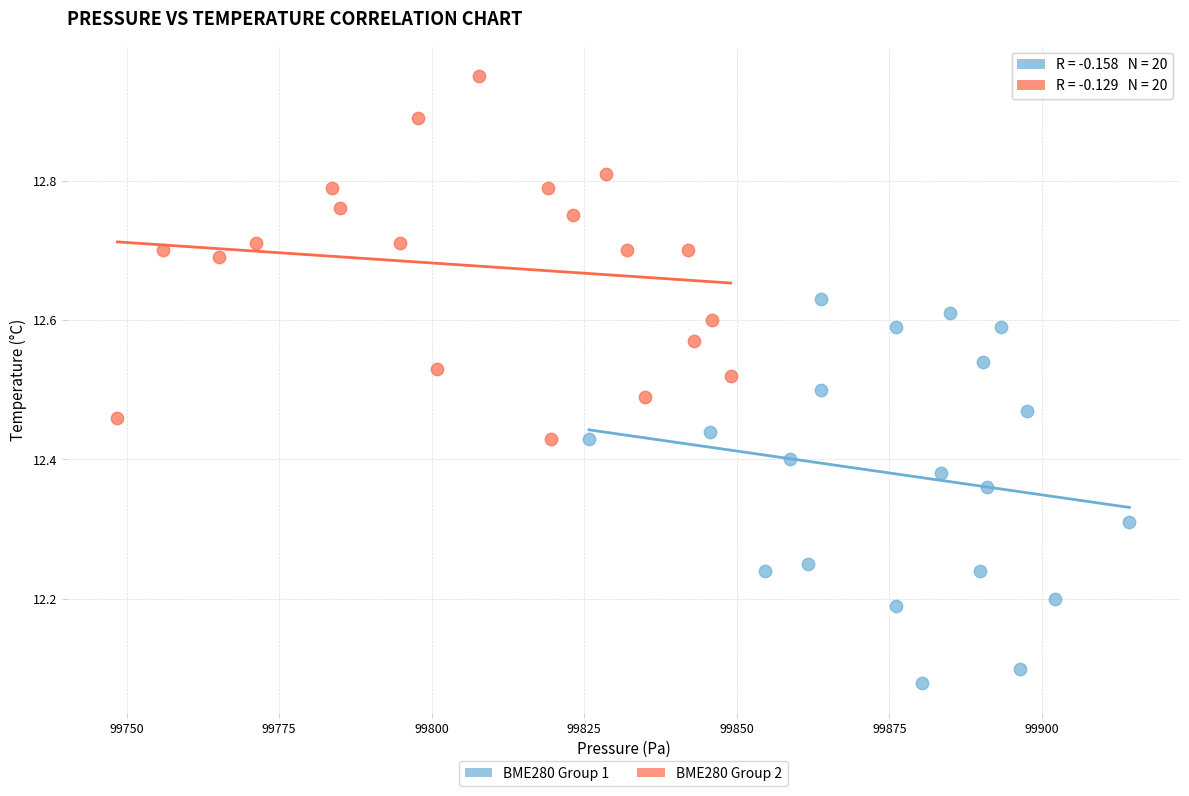

Which series reaches the minimum Y coordinate?

BME280 Group 1